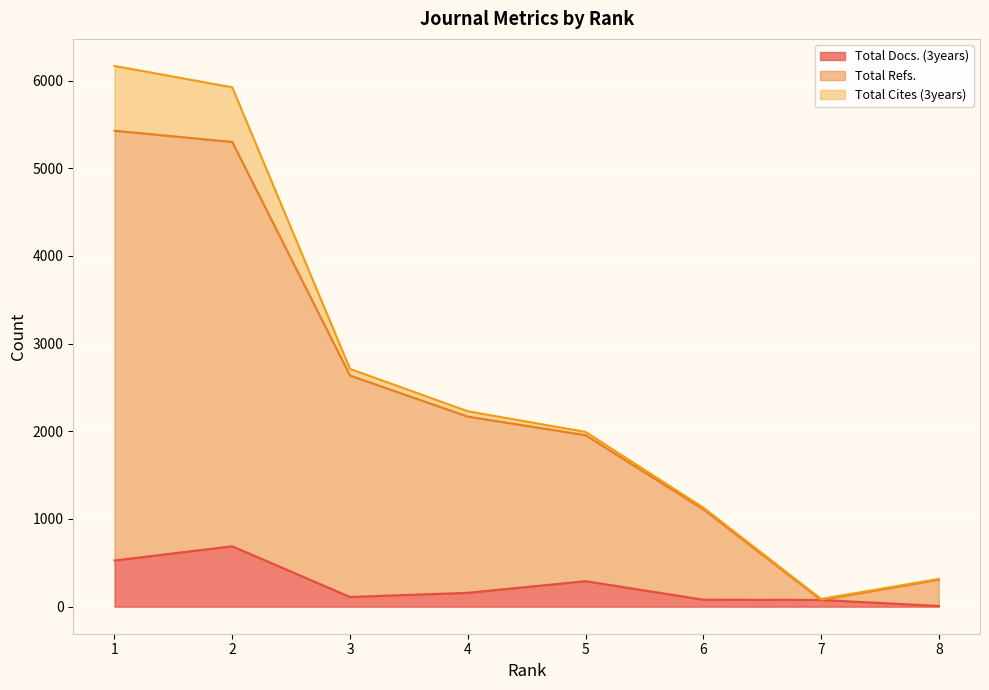

Where does the Total Refs. series first go above 2168?

1